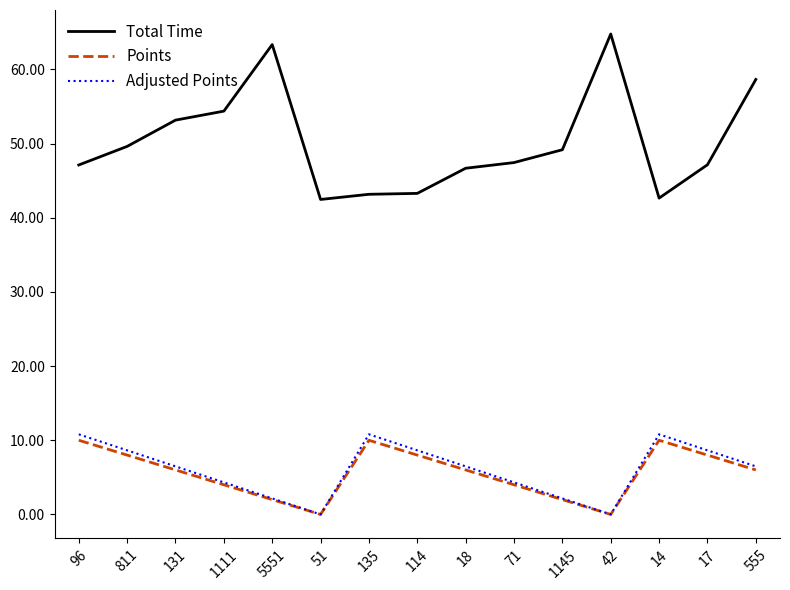

What is the highest value of the Points series?

10.0